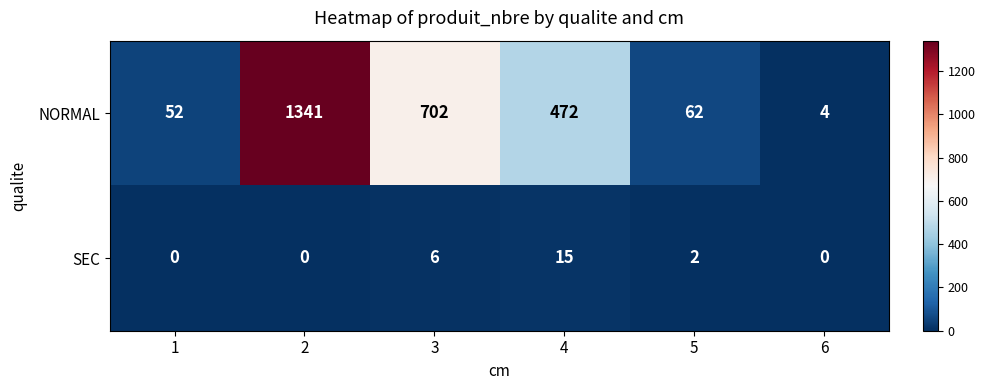

True or false: SEC has a value of 6 at 3.

True